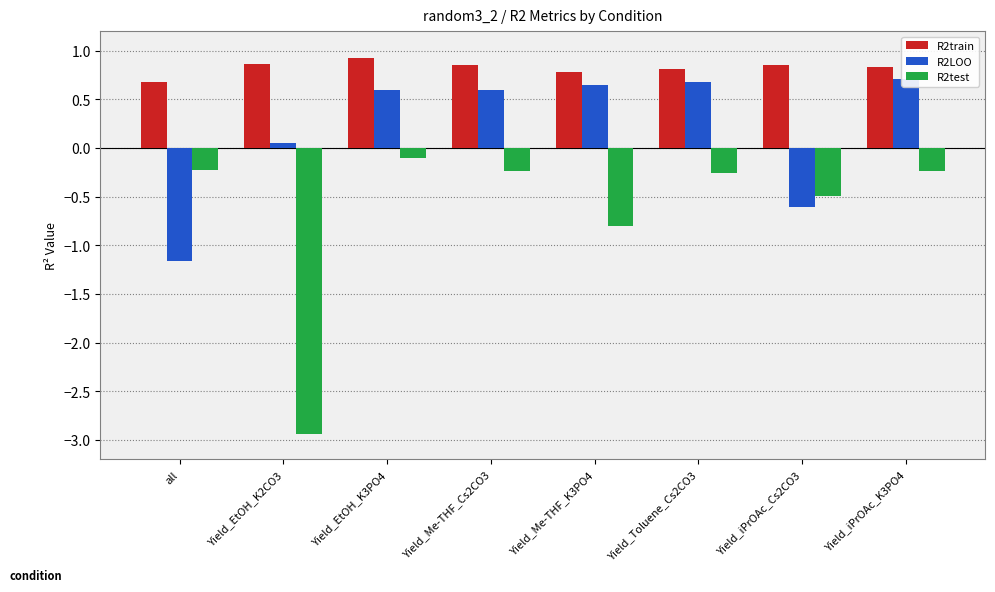

At which label is R2test closest to -1?

Yield_Me-THF_K3PO4